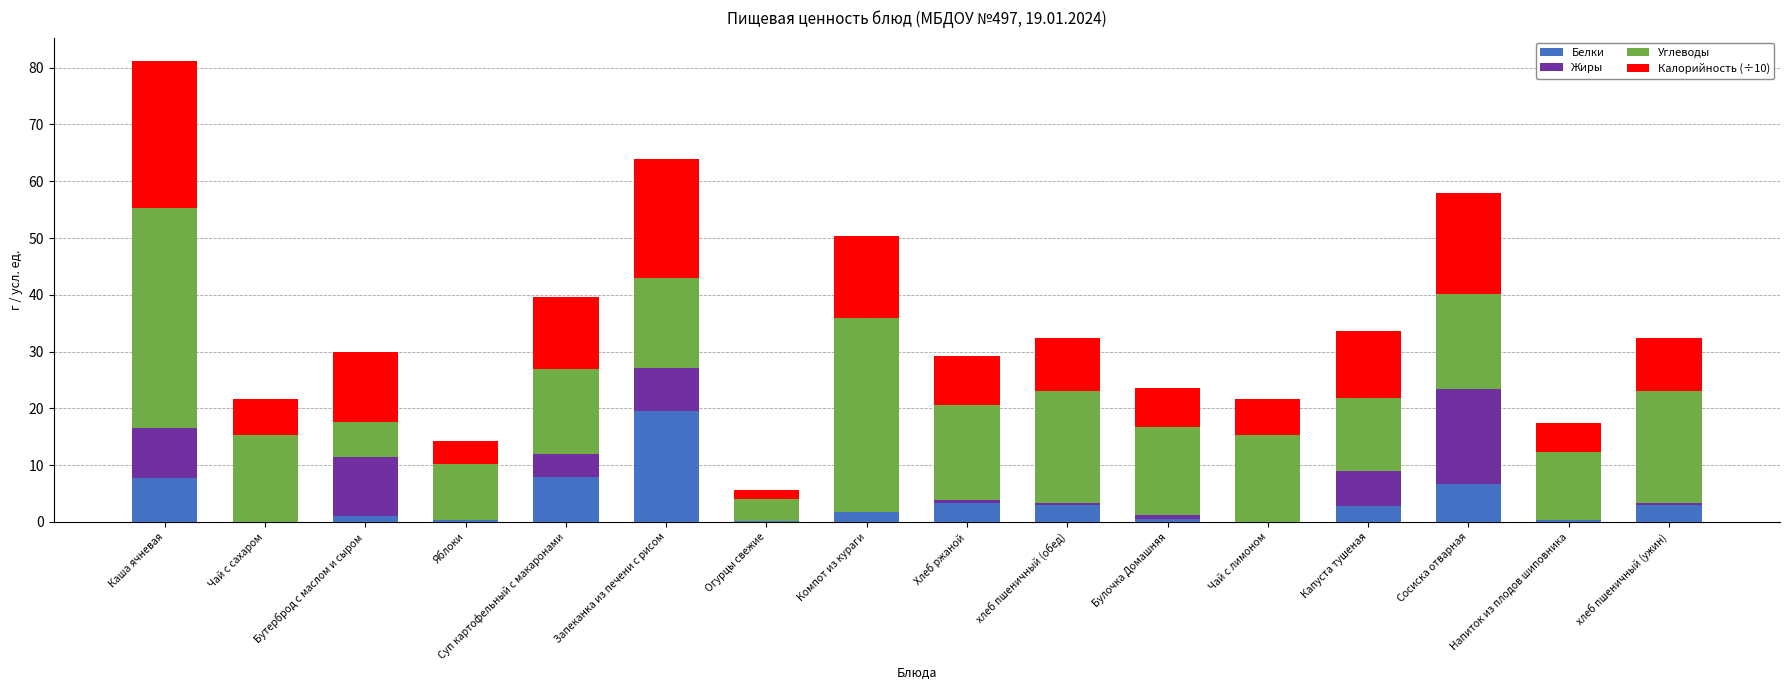

What are all the series names shown in the legend?

Белки, Жиры, Углеводы, Калорийность (÷10)